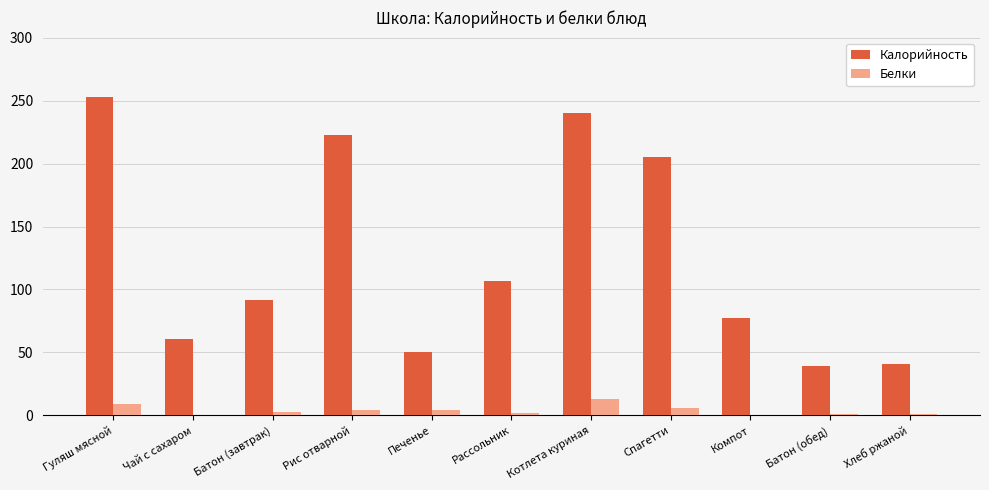

The Калорийность series shows 205 at Спагетти. True or false?

True